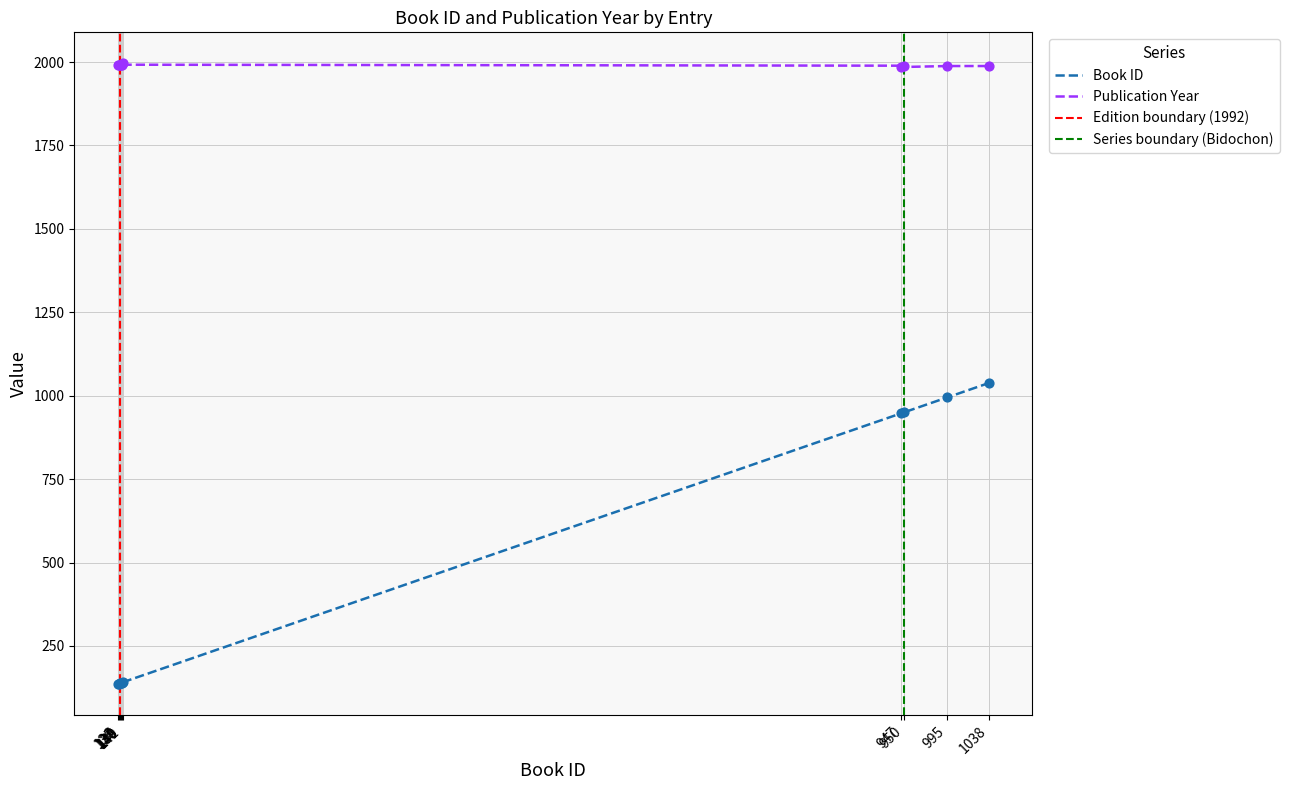

Which series contains the highest Y value?

year